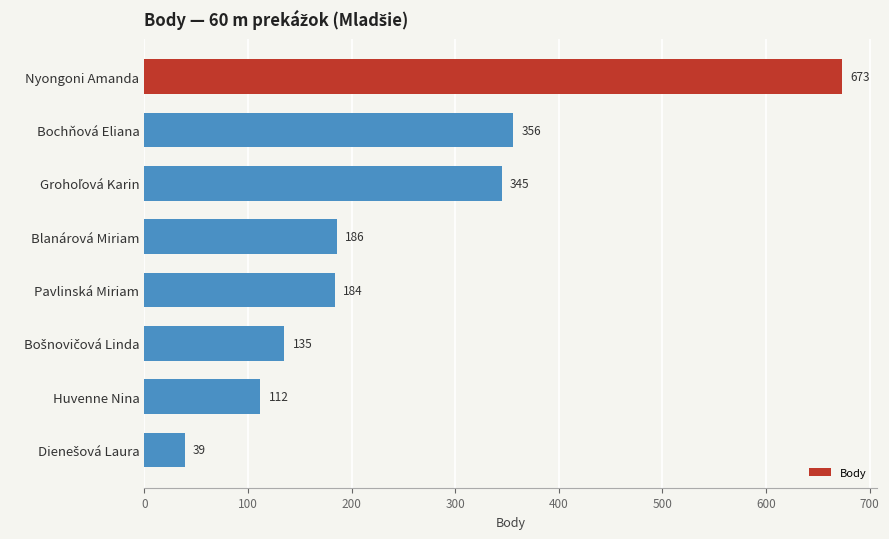

Reading top to bottom, transcribe all the data shown in this chart.

673	356	345	186	184	135	112	39